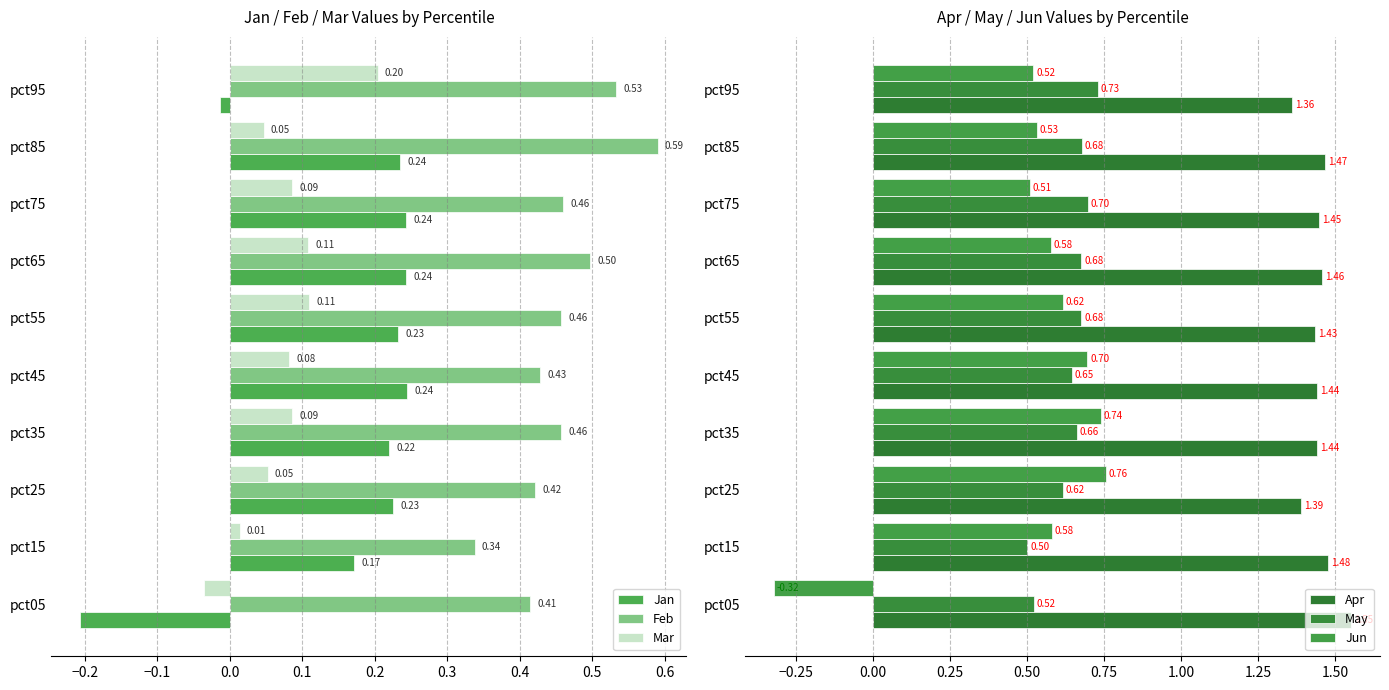

Is the value of Feb at pct05 greater than the value of Jan at pct25?

Yes